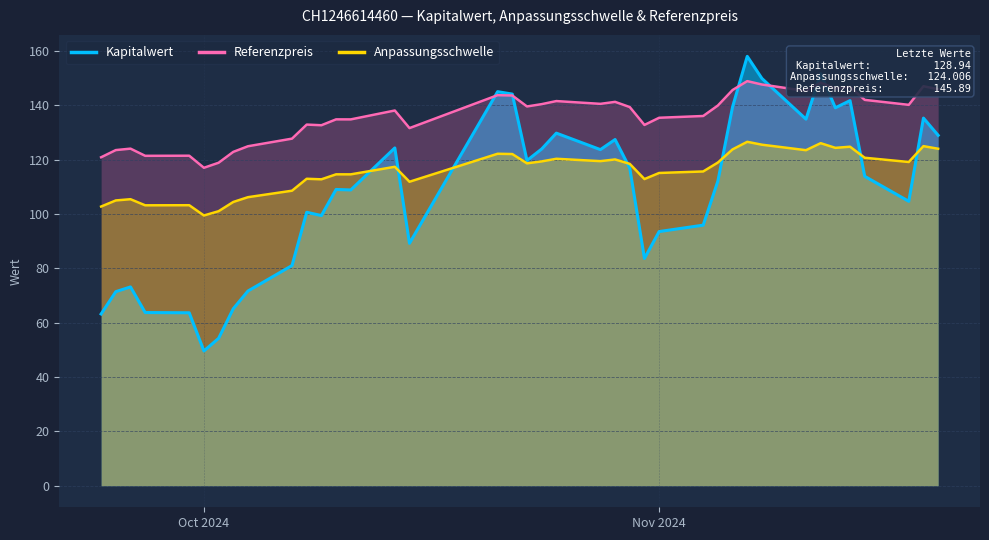

What is the total value across all series at Oct 2024?

266.1